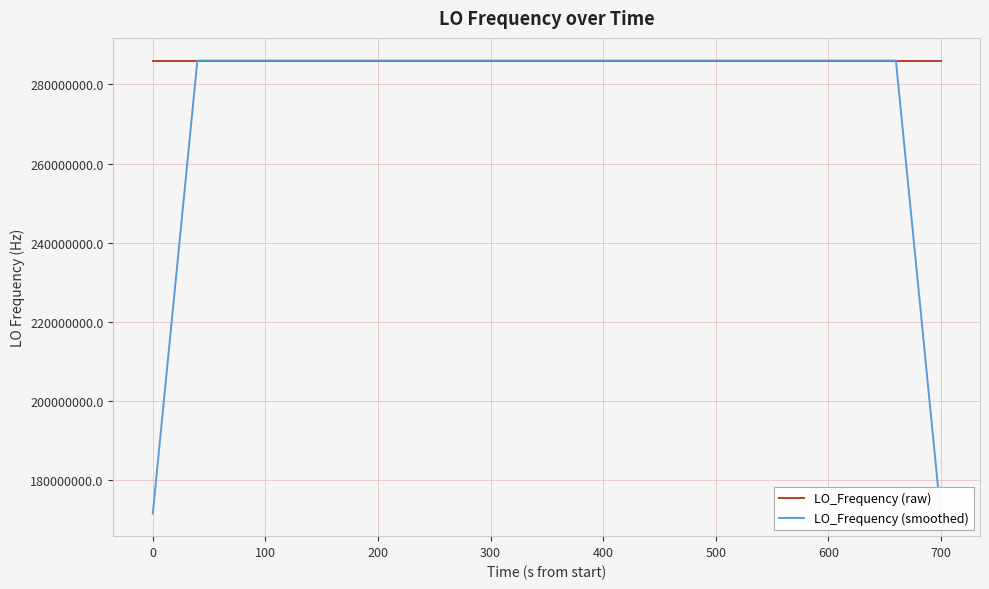

Which series has the widest spread of values?

LO_Frequency (smoothed)